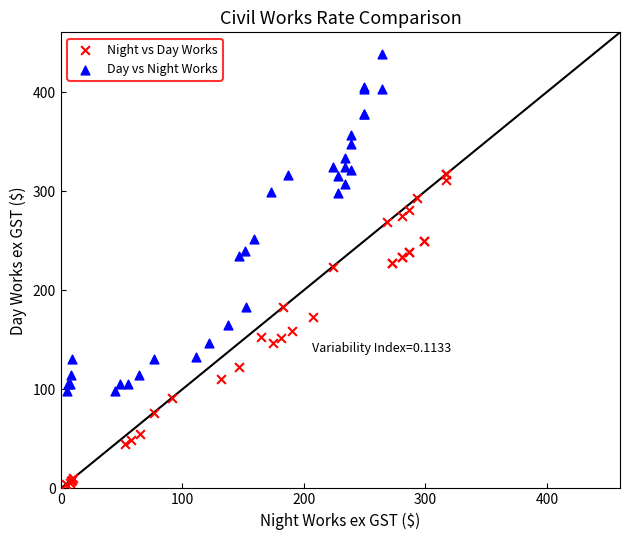

Which series has the largest Y range (max minus min)?

Day vs Night Works